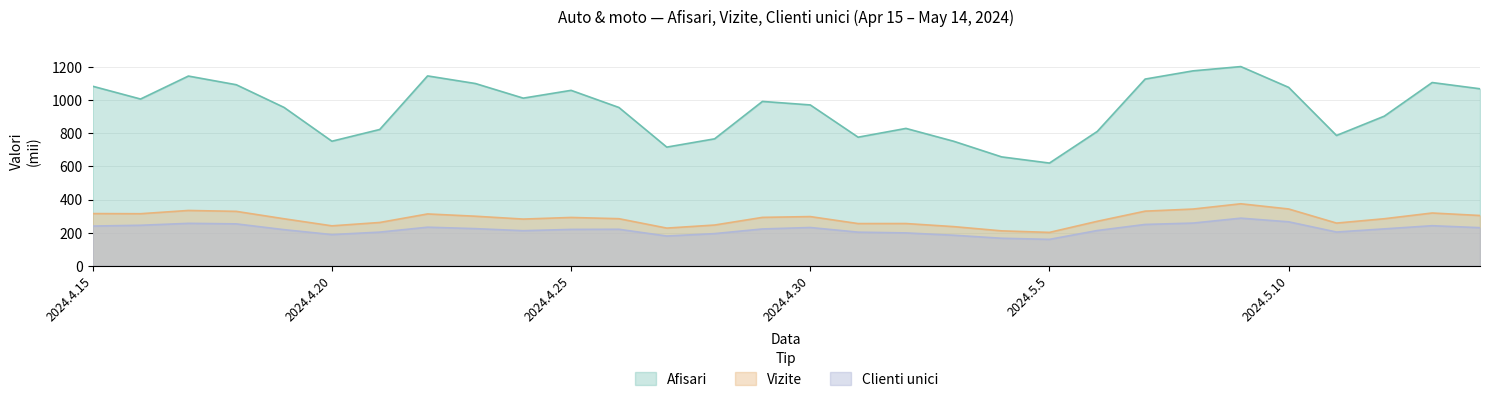

What is the value of the Vizite point at the 16th from the left?

297.1